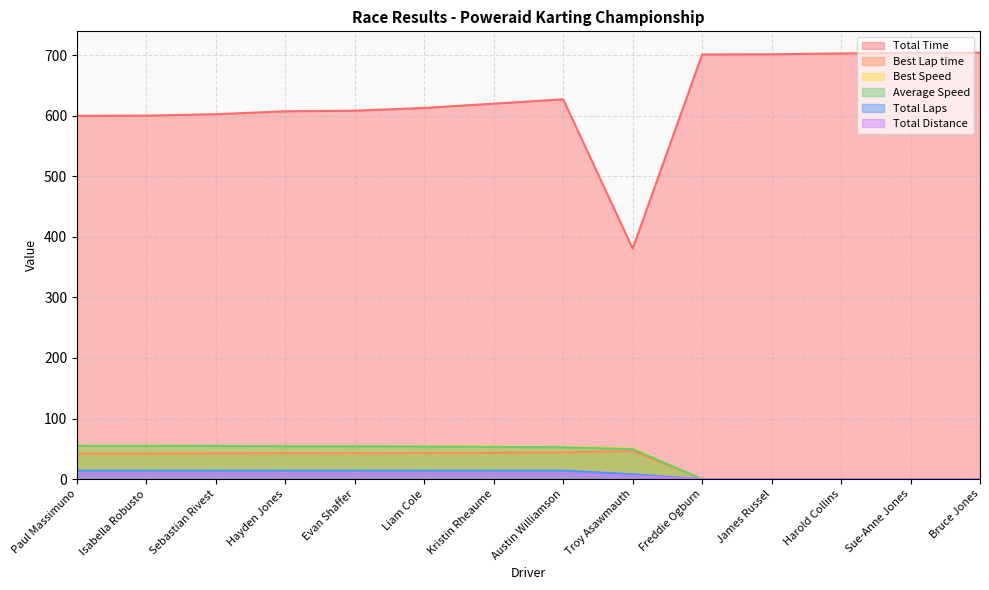

What is the value of the Total Laps point at the 1st from the left?

14.0